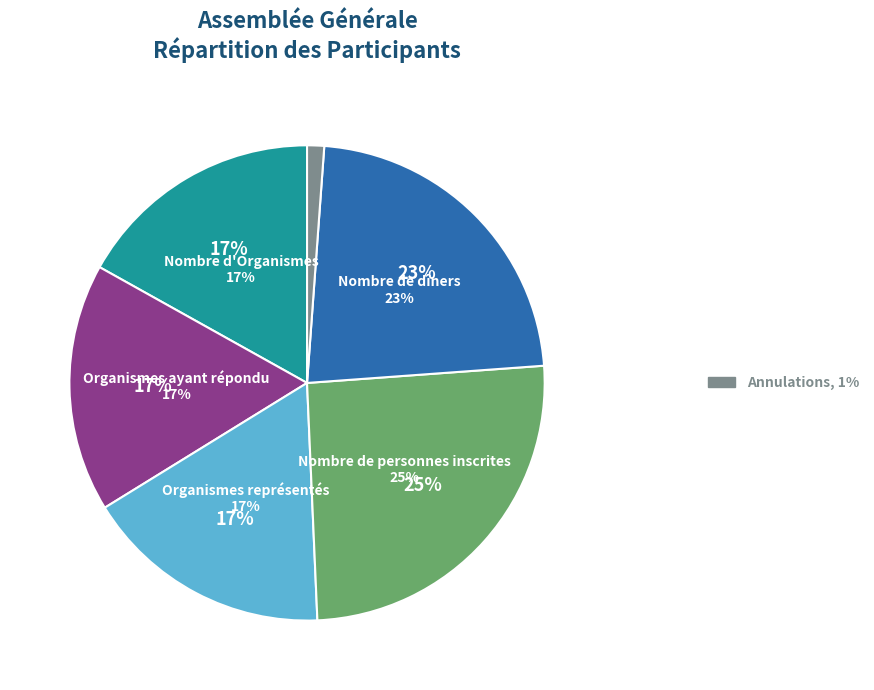

What is the ratio of the value at Nombre de dîners to the value at Organismes représentés?

1.3